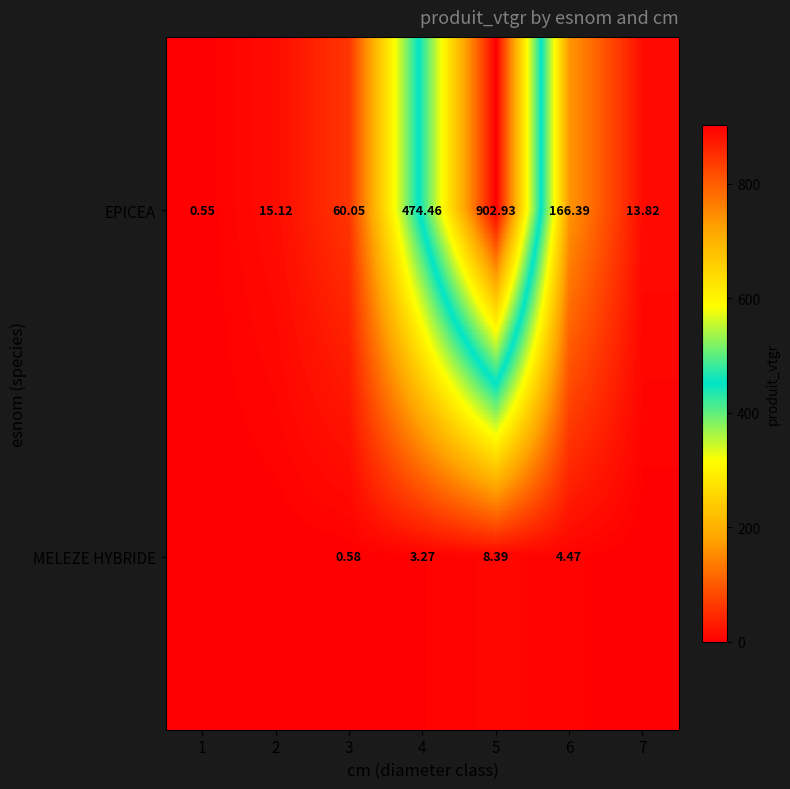

How many values in the EPICEA series exceed 60?

4